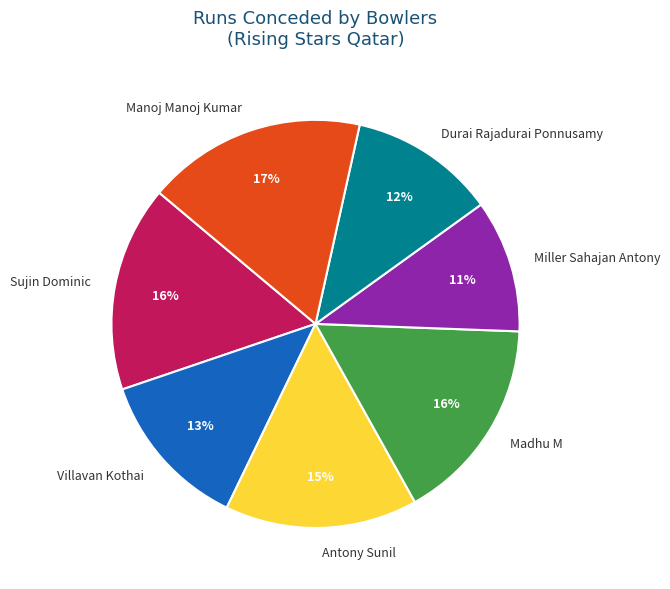

What is the smallest slice in the pie chart?

Miller Sahajan Antony